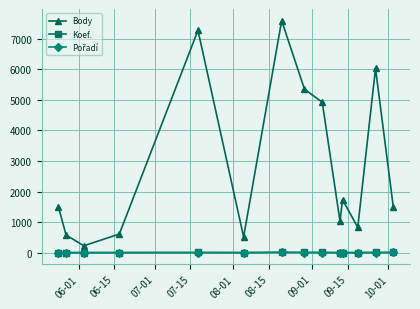

Which series has the largest total across all categories?

Body